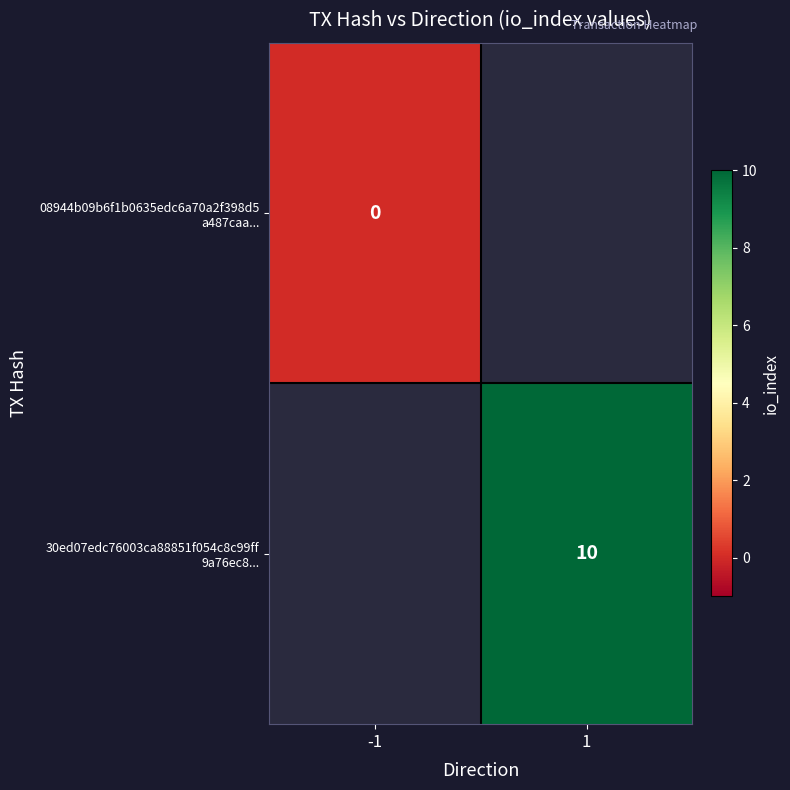

At how many categories does at least one series exceed 9?

1